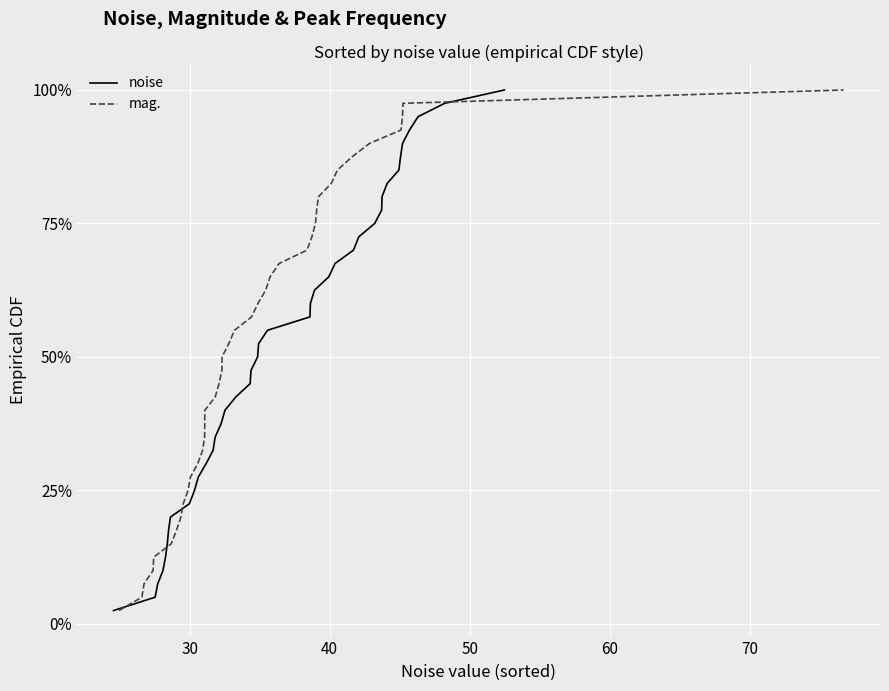

At 30, list the series in order from smallest to largest.

noise, mag.